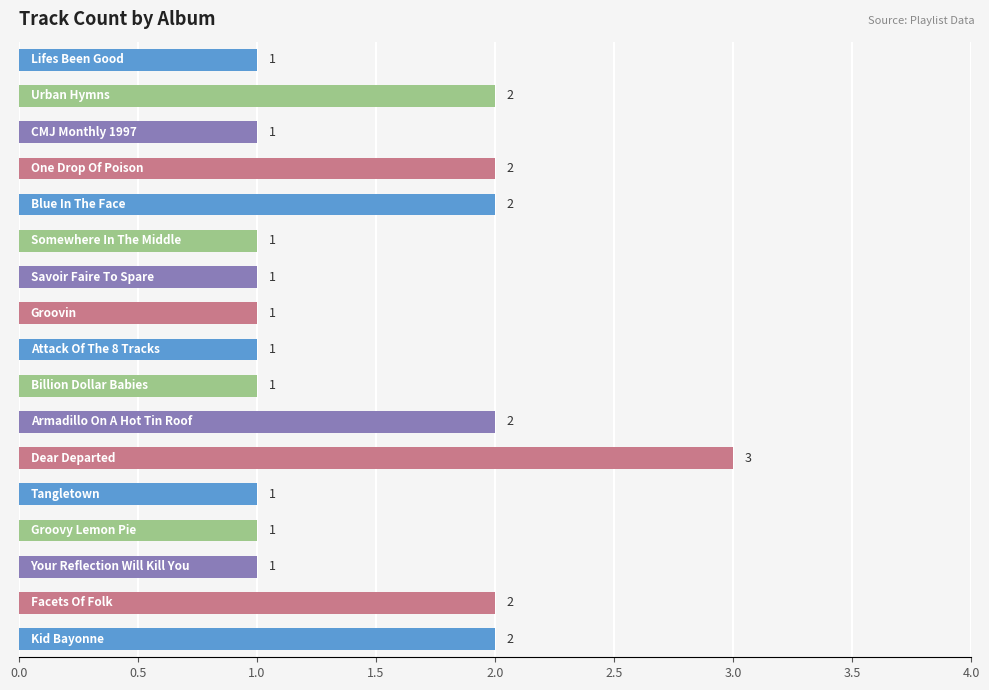

What is the difference between the maximum and minimum values?

2